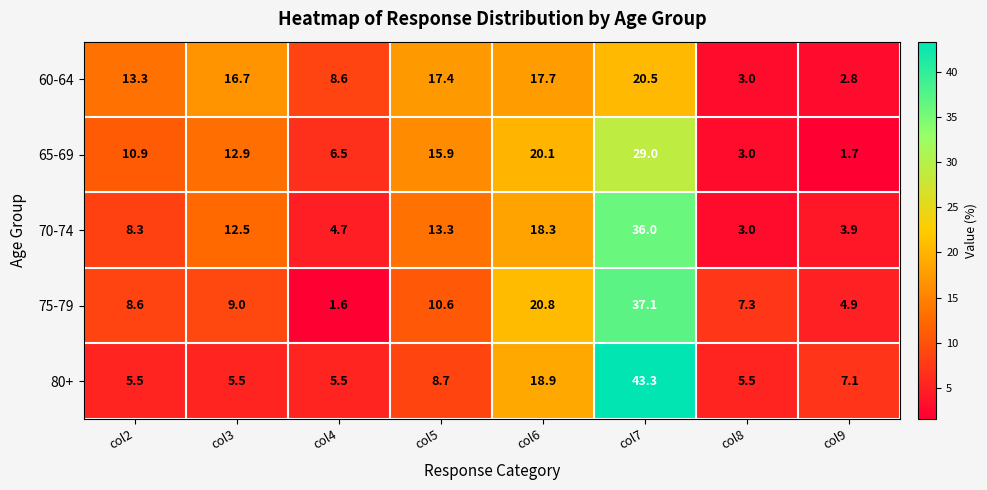

Where does the 80+ series first go above 7?

col5